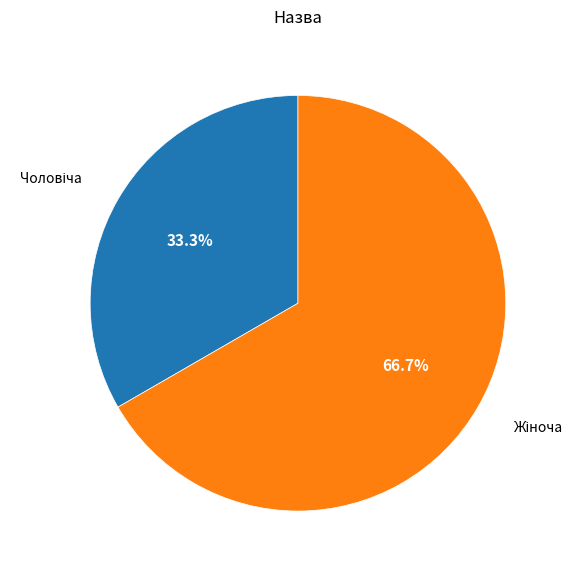

Is there a majority slice in this chart?

Yes